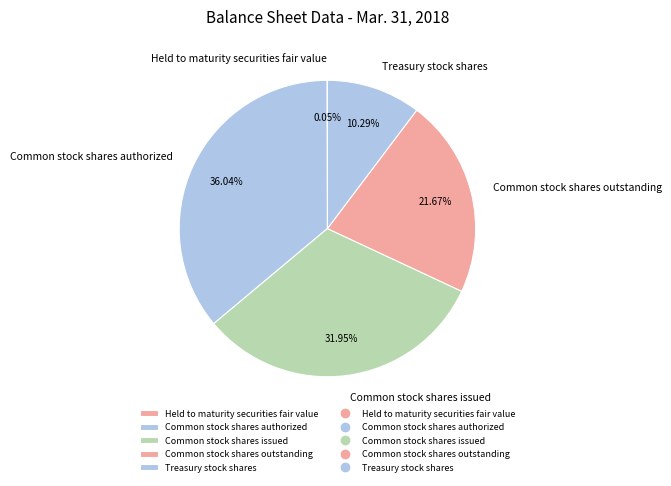

Do Treasury stock shares and Common stock shares issued together represent more than half of the pie?

No